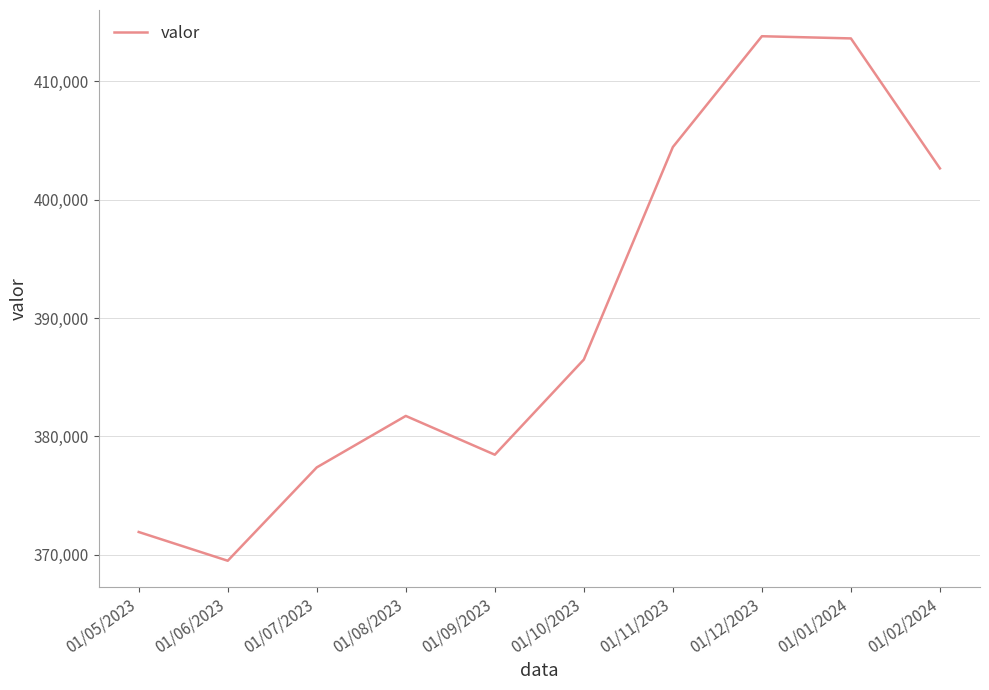

Approximately how many times larger is the value at 01/02/2024 compared to 01/01/2024?

1.0